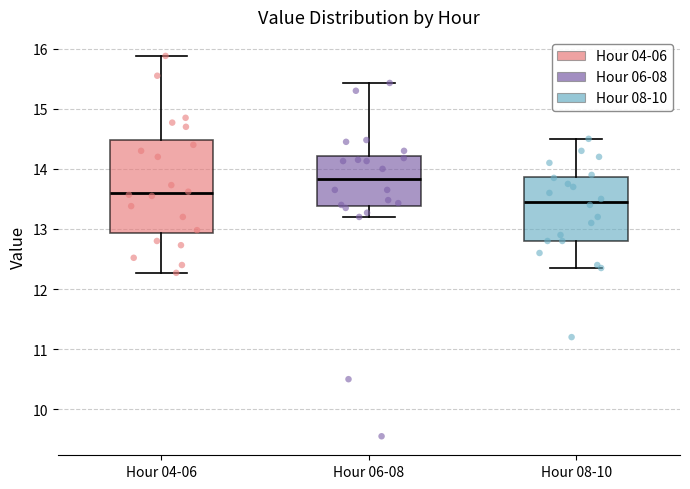

Reading left to right, transcribe this box plot: for each box, give where its median line is, the range the box spans, and where its two whiskers end, as read against the y-axis. The values are not printed on the chart, so give them approximately, as read against the axis.

Hour 04-06: median 13.6, box 12.9 to 14.5, whiskers 12.3 to 15.9
Hour 06-08: median 13.8, box 13.4 to 14.2, whiskers 13.2 to 15.4
Hour 08-10: median 13.5, box 12.8 to 13.9, whiskers 12.4 to 14.5